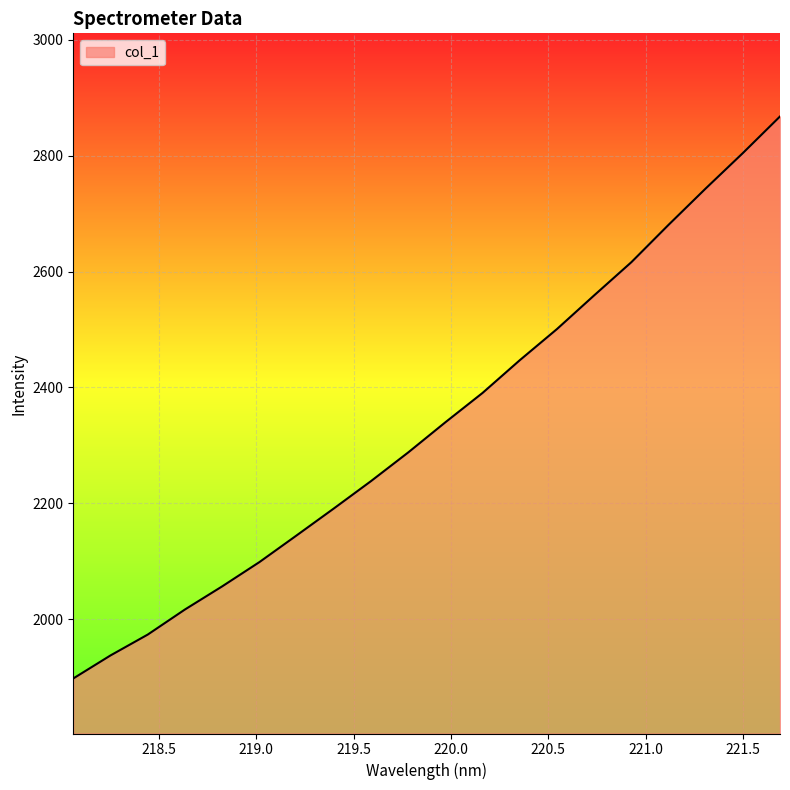

What is the greatest value displayed?

2867.5